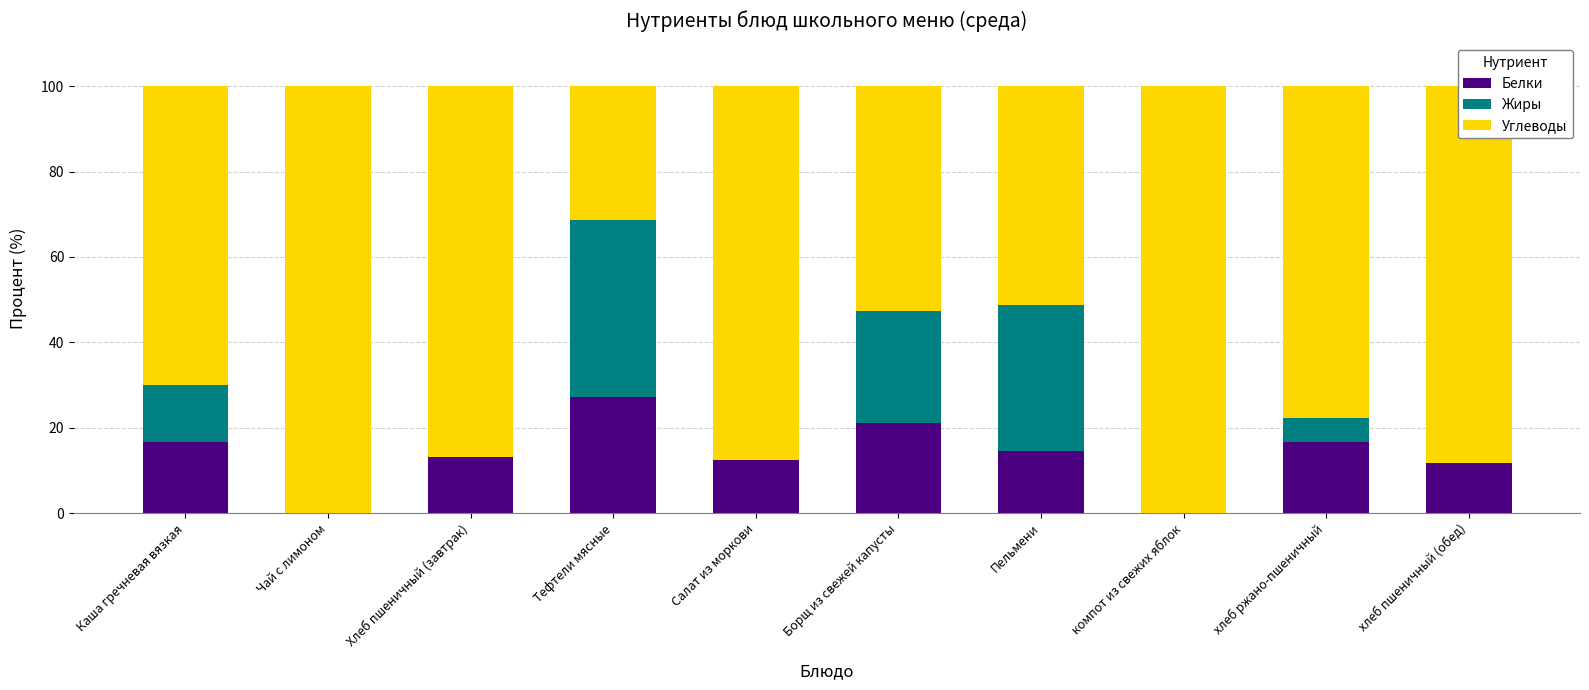

What is the highest value of the Белки series?

27.1